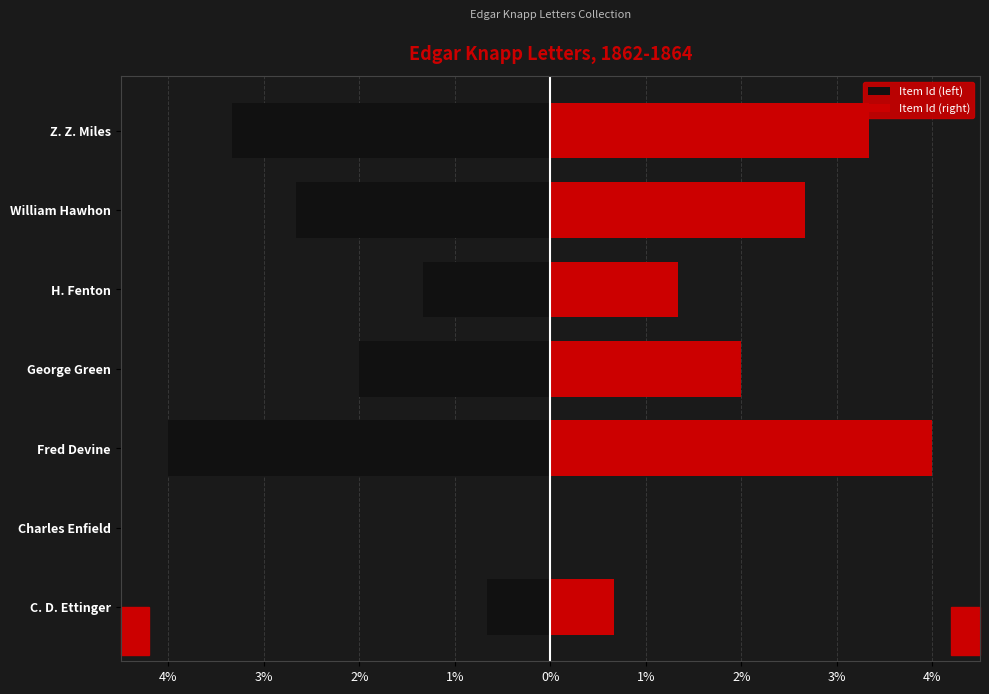

Are the bars horizontal?

Yes